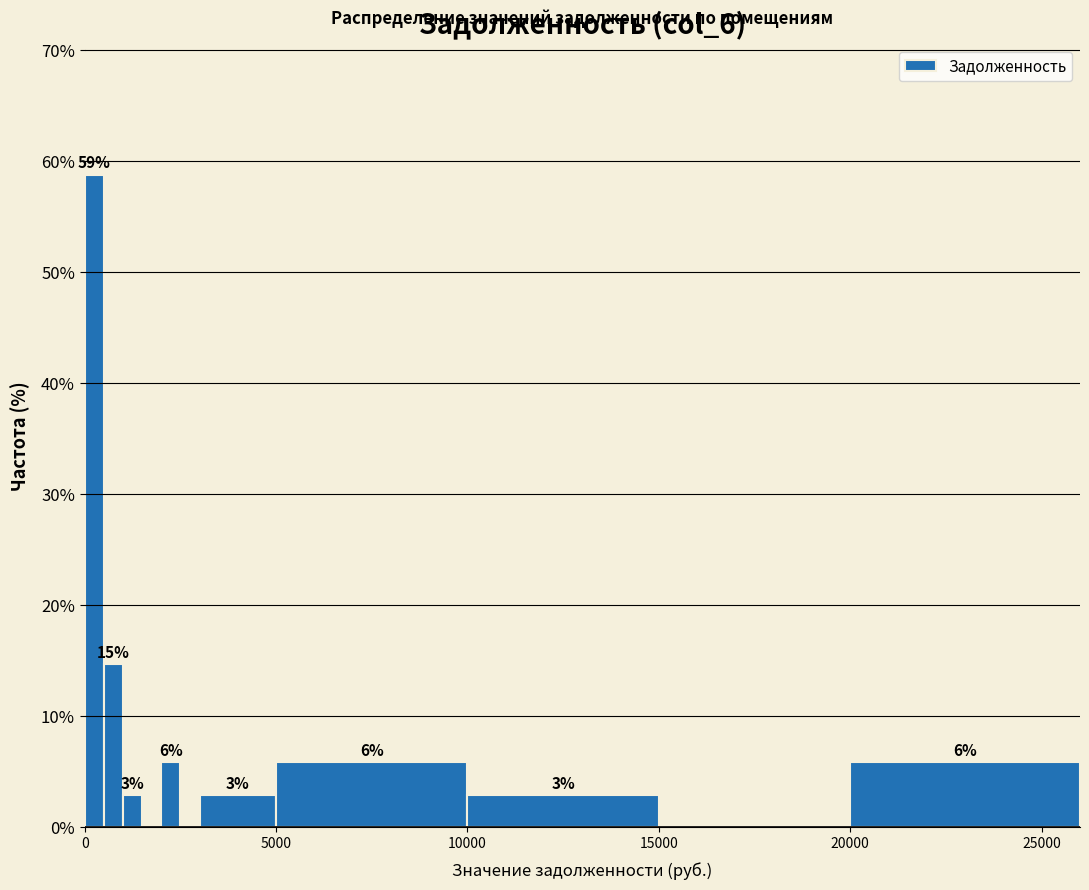

Read against the x-axis, roughly where is the centre of the tallest bar?

500